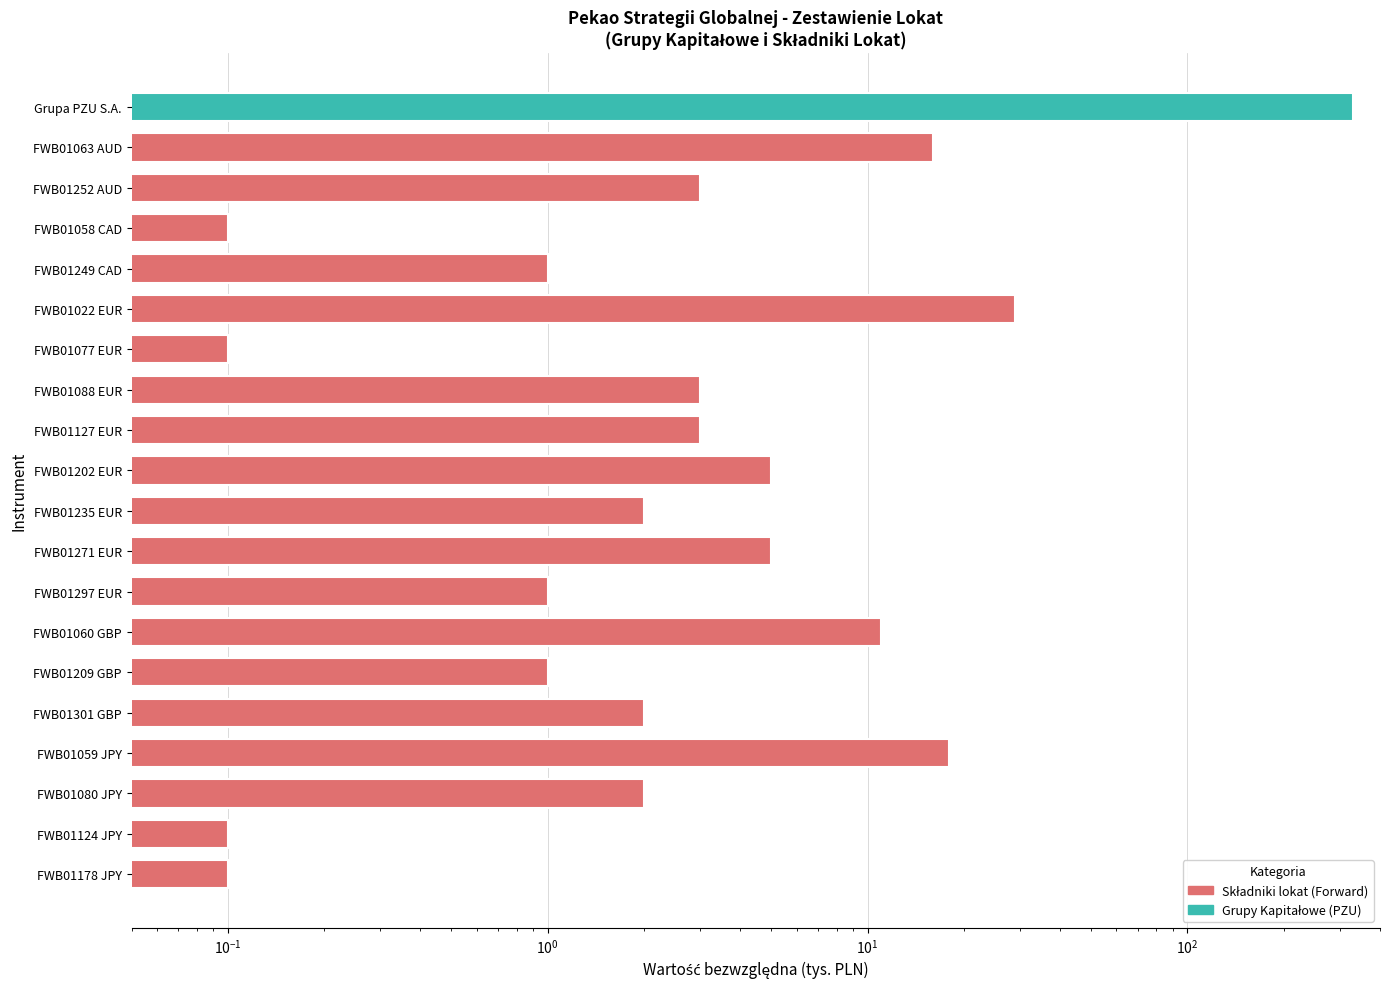

Where is the data nearest to the value 165?

FWB01022 EUR